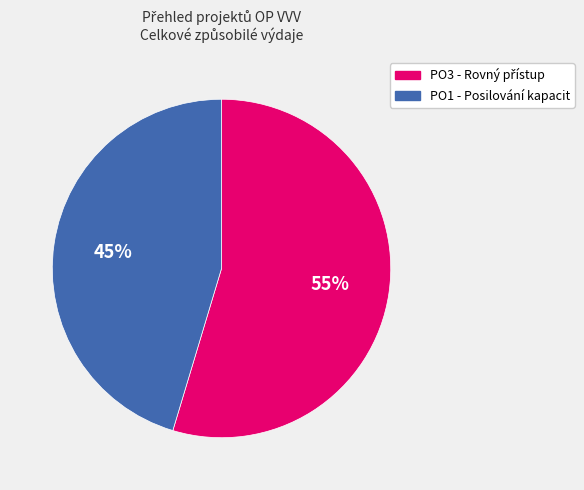

What is the smallest slice in the pie chart?

PO1 - Posilování kapacit